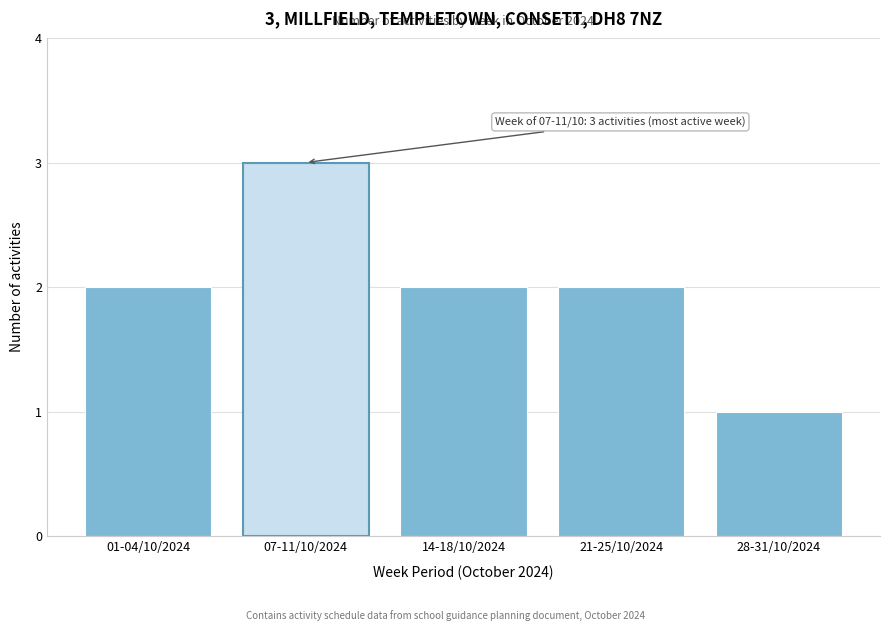

Reading right to left, list all the values displayed in this chart.

28-31/10/2024=1	21-25/10/2024=2	14-18/10/2024=2	07-11/10/2024=3	01-04/10/2024=2